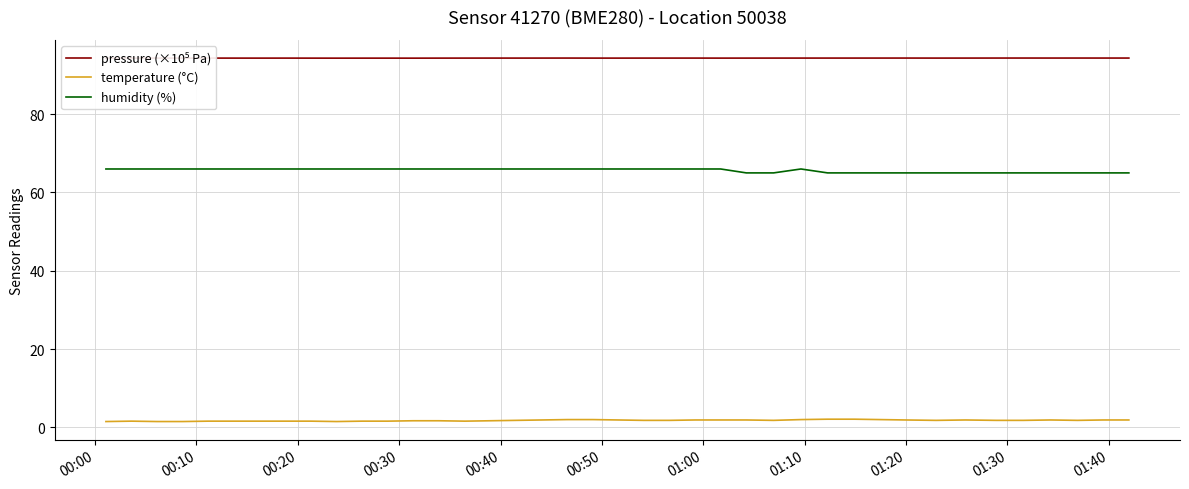

True or false: temperature (°C) has more than 0 points higher than both neighbors.

True